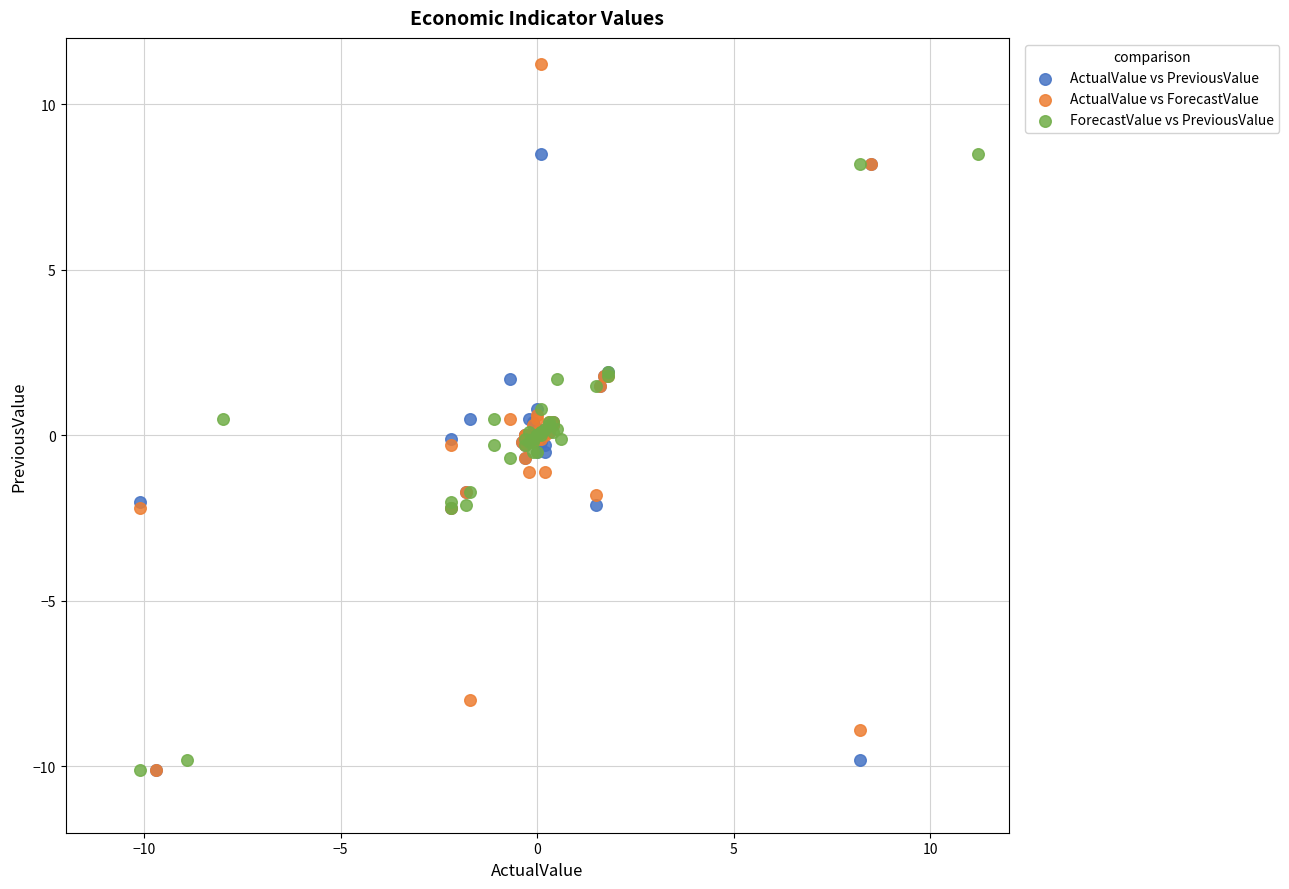

Which series contains the highest Y value?

ActualValue vs ForecastValue